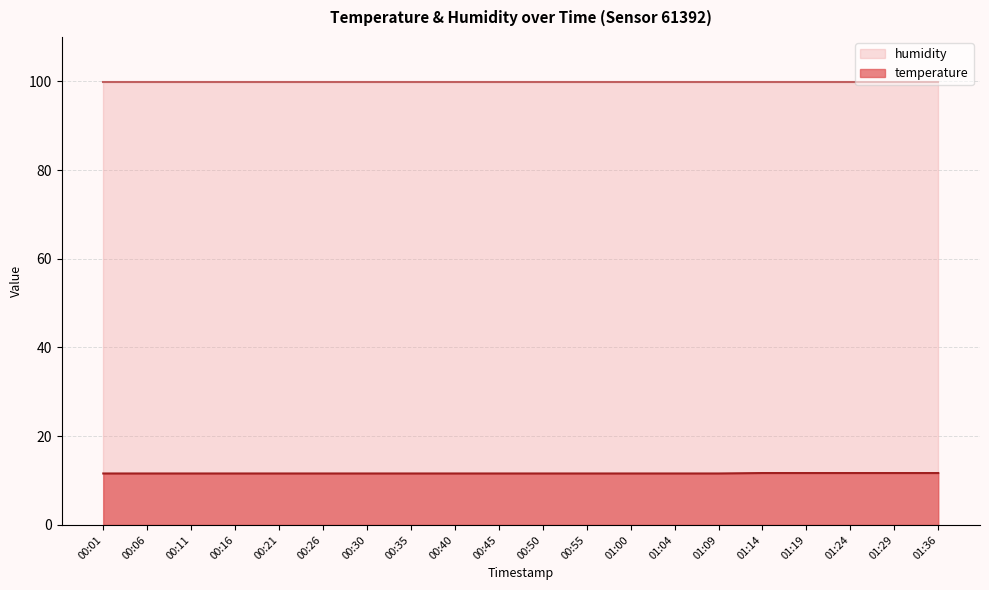

How many lines are shown in the chart?

2